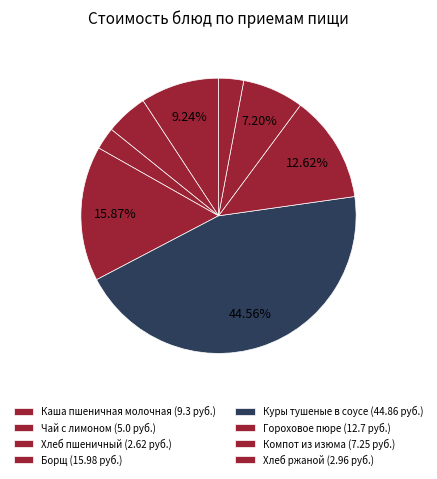

Count the number of slices in the pie.

8